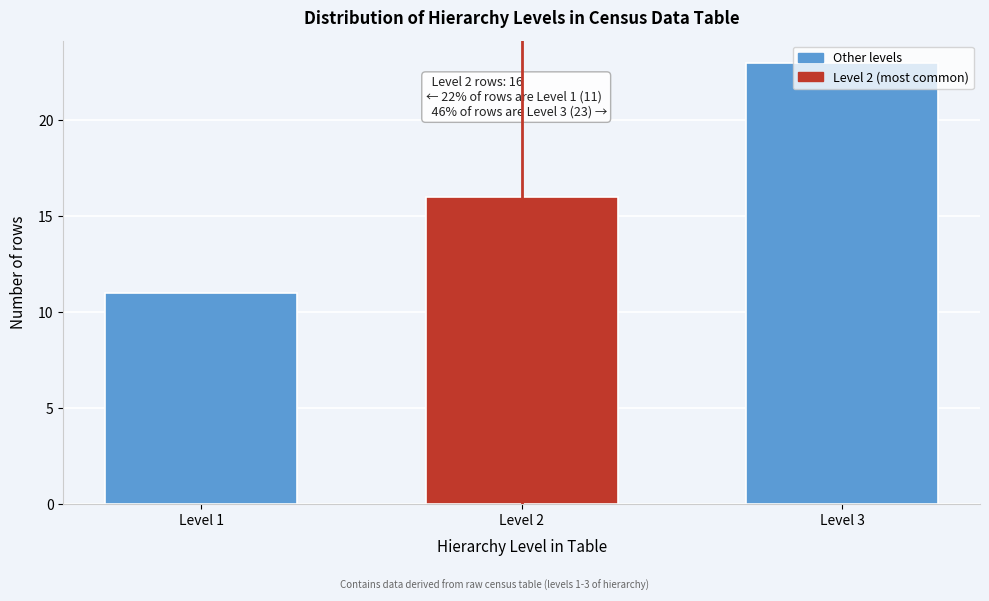

What is the approximate value at Level 3?

23